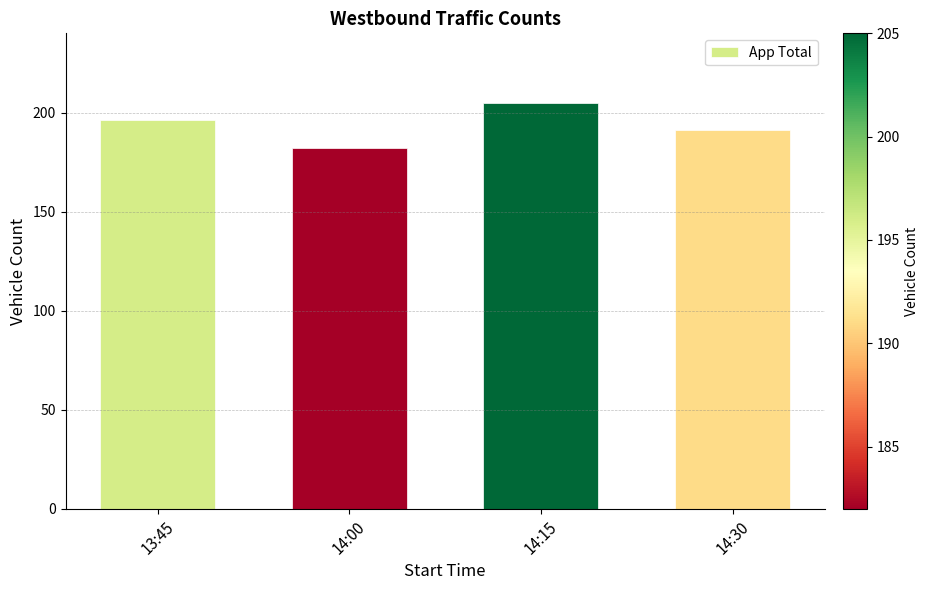

Between 14:15 and 13:45, which is larger?

14:15